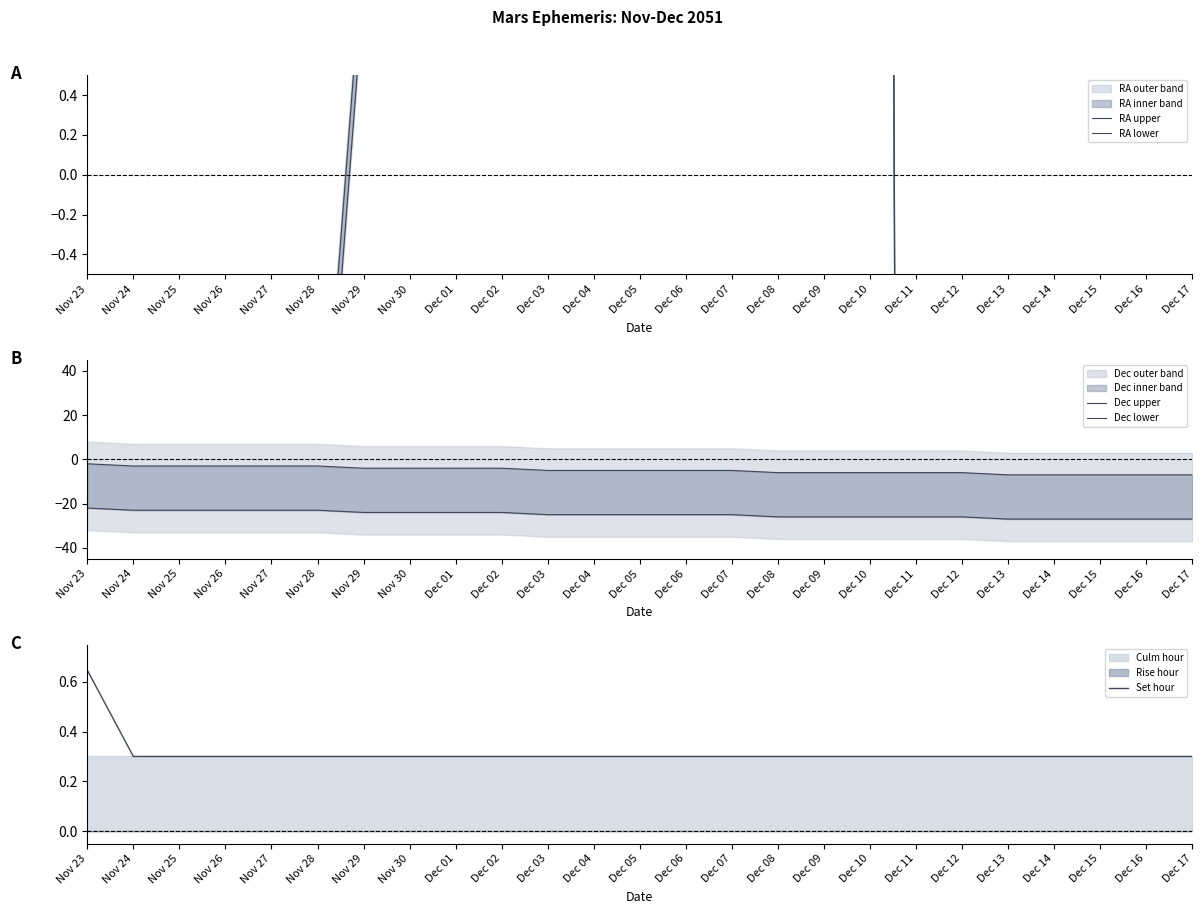

Which series ends up on top after the final intersection of RA upper and Dec upper?

Dec upper